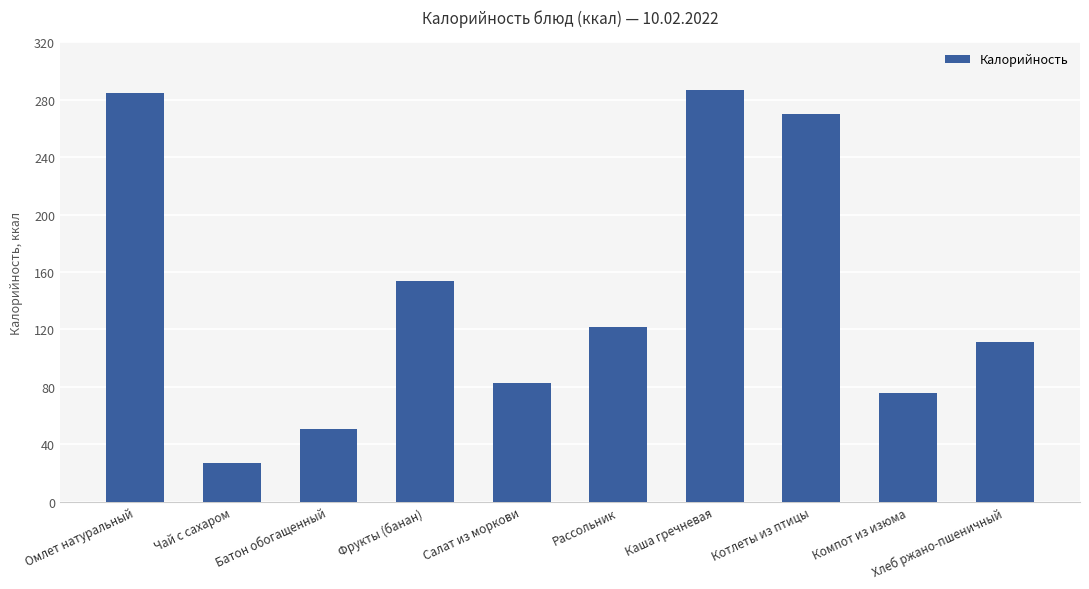

Reading right to left, list all the values displayed in this chart.

Хлеб ржано-пшеничный=111.0	Компот из изюма=75.8	Котлеты из птицы=270.0	Каша гречневая=287.0	Рассольник=122.0	Салат из моркови=82.7	Фрукты (банан)=153.6	Батон обогащенный=50.6	Чай с сахаром=26.8	Омлет натуральный=284.7